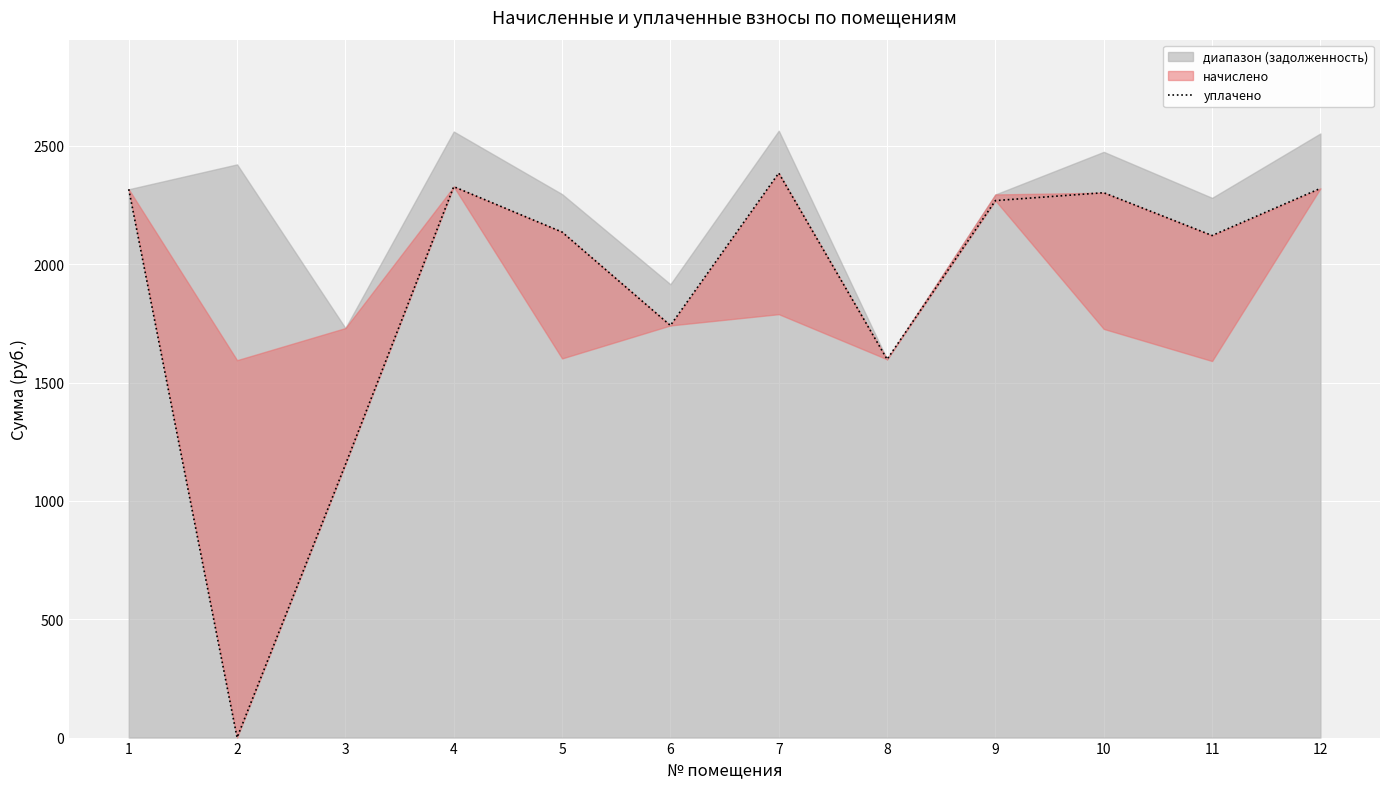

True or false: the data shows 1598.4 at 8.

True